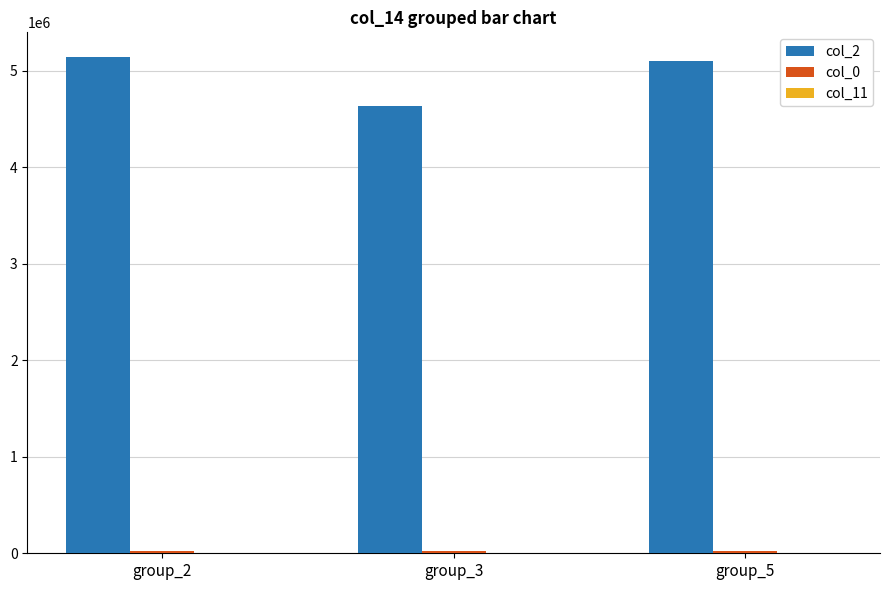

The value of col_2 at group_3 is 6313466.2. True or false?

False